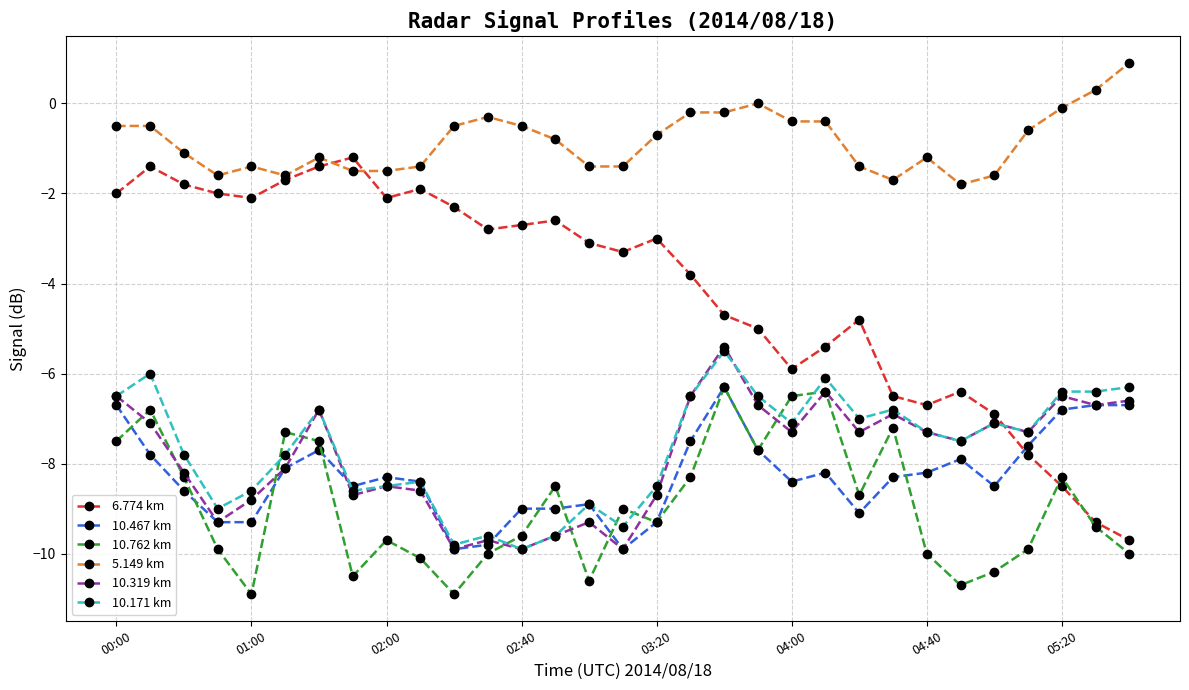

What is the minimum value for 6.774 km?

-9.7